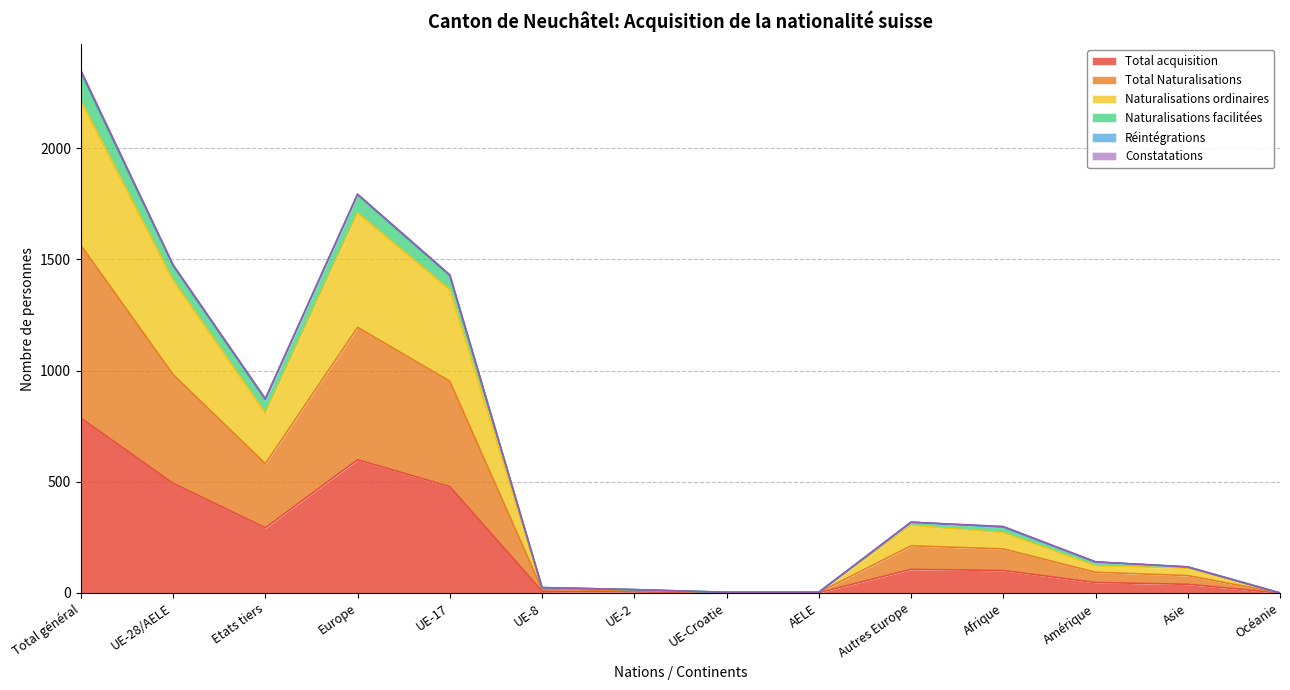

What is the value of the Total acquisition point at the 6th from the left?

8